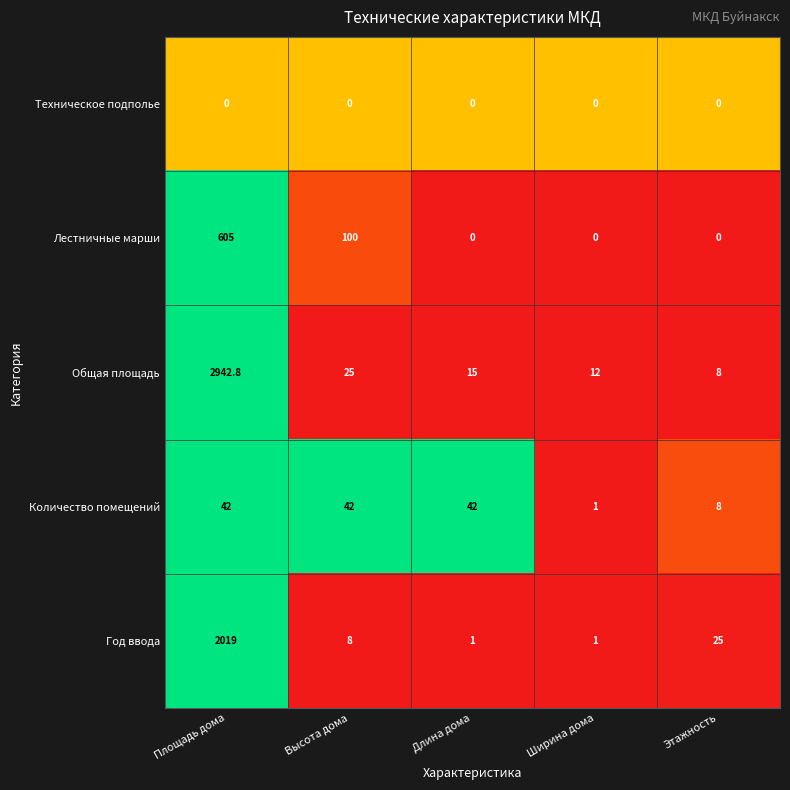

What is the difference between the Общая площадь values at Площадь дома and Ширина дома?

2930.8